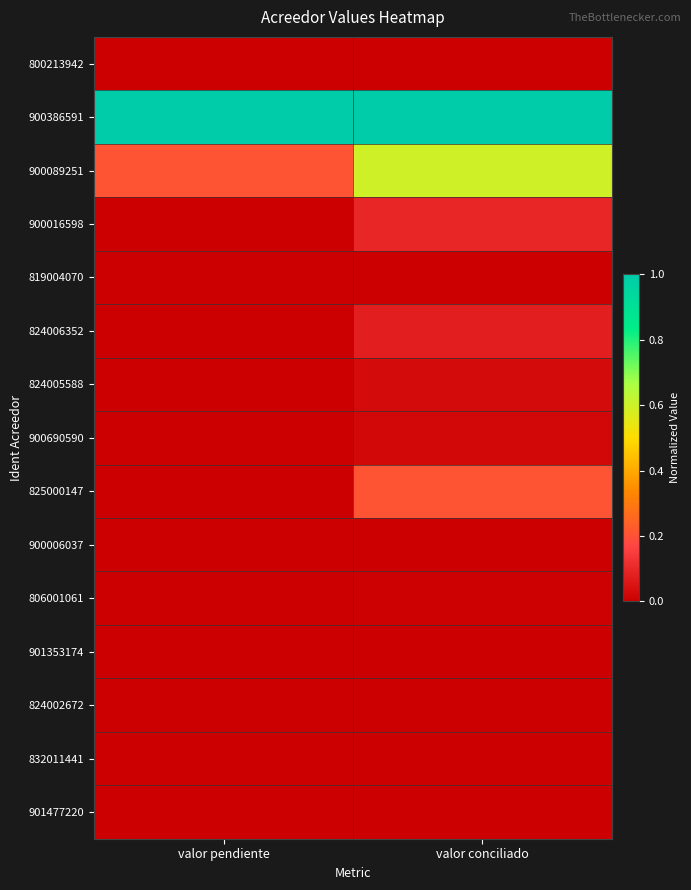

Rank the series by their maximum value, from lowest to highest.

832011441, 901477220, 901353174, 824002672, 800213942, 819004070, 900006037, 806001061, 900690590, 824005588, 824006352, 900016598, 825000147, 900089251, 900386591